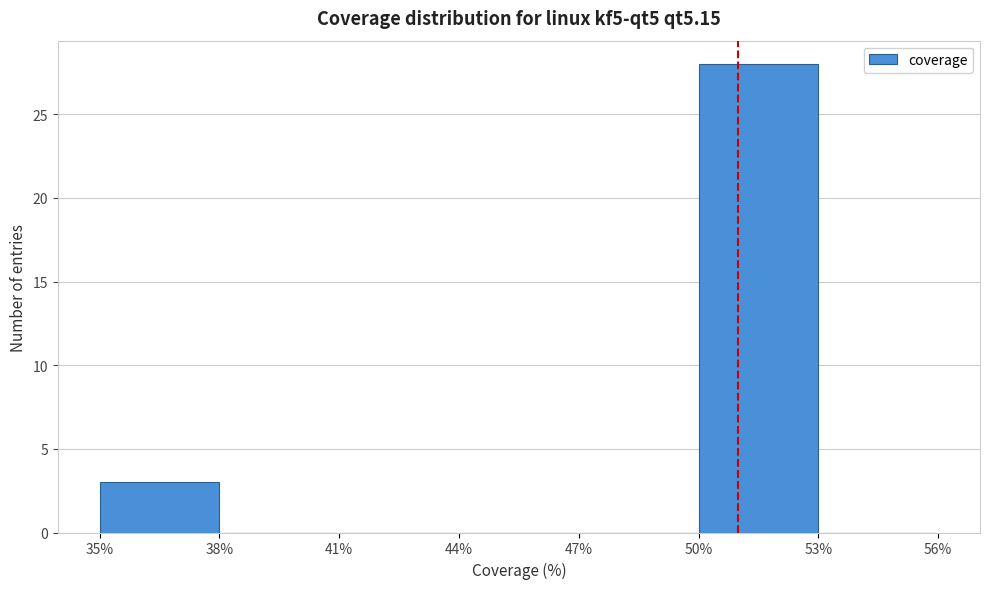

Reading left to right, transcribe this chart: for each bar, give the range it covers on the x-axis and its height. The values are not printed on the chart, so give them approximately, as read against the axis.

35% to 38%: 3
38% to 41%: 0
41% to 44%: 0
44% to 47%: 0
47% to 50%: 0
50% to 53%: 28
53% to 56%: 0